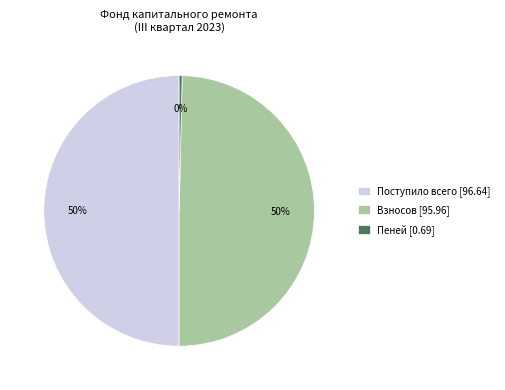

Count the number of slices in the pie.

3